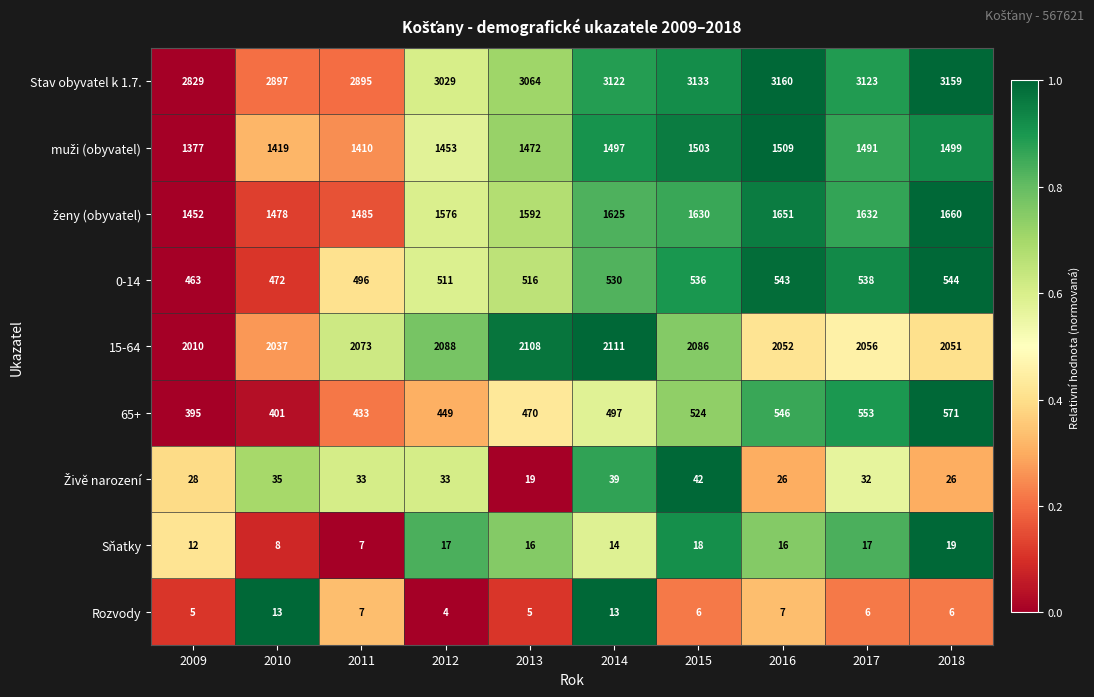

At which category is the sum across all series the highest?

2018